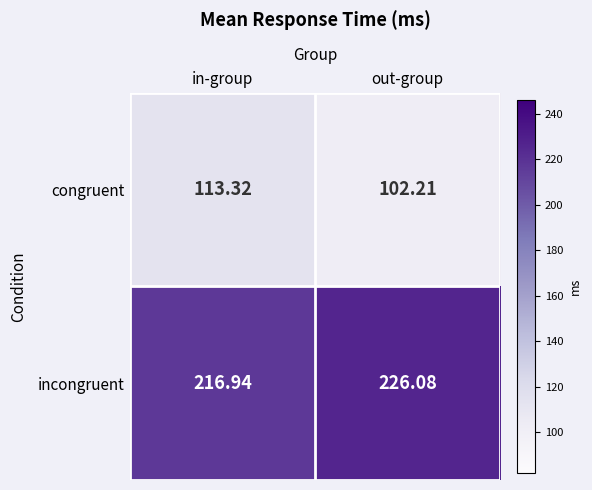

How many categories are shown in the chart?

2